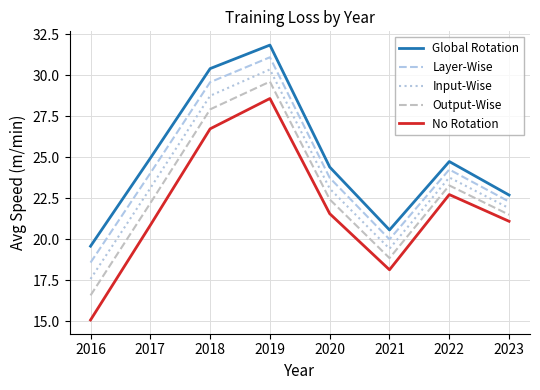

Reading left to right, transcribe all the data shown in this chart.

Global Rotation: 19.6	24.9	30.4	31.8	24.4	20.6	24.7	22.7
Layer-Wise: 18.6	24.0	29.6	31.1	23.8	20.0	24.3	22.3
Input-Wise: 17.6	23.1	28.8	30.4	23.1	19.4	23.8	21.9
Output-Wise: 16.6	22.2	27.9	29.6	22.4	18.9	23.3	21.5
No Rotation: 15.1	20.9	26.7	28.6	21.6	18.1	22.7	21.1